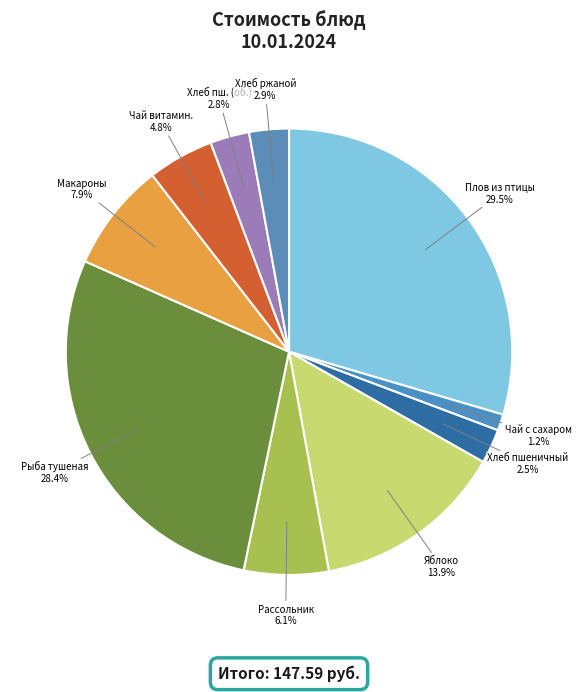

Rank the categories by value from lowest to highest.

Чай с сахаром, Хлеб пшеничный, Хлеб пшеничный (обед), Хлеб ржано-пшеничный, Чай витаминизированный, Рассольник с перловой крупой, Макаронные изделия отварные, Яблоко, Рыба тушенная в томатном соусе, Плов из мяса птицы